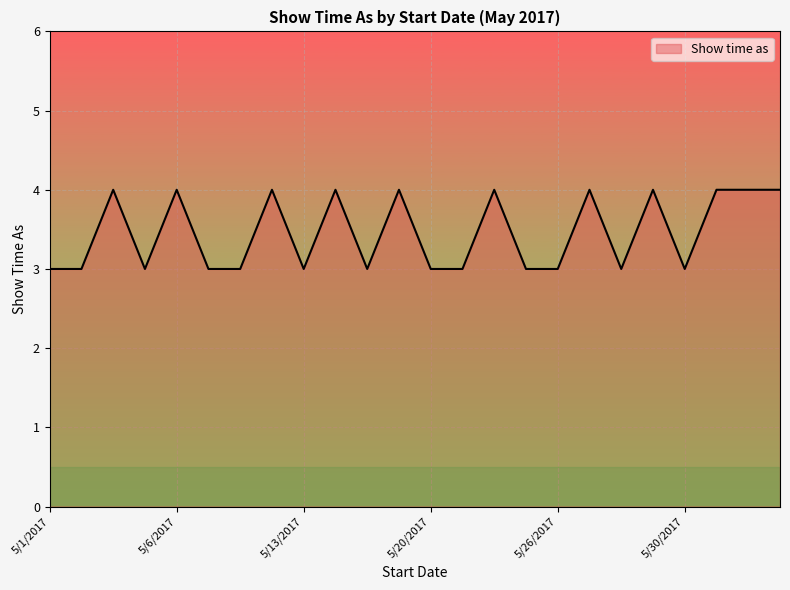

What is the smallest value displayed?

3